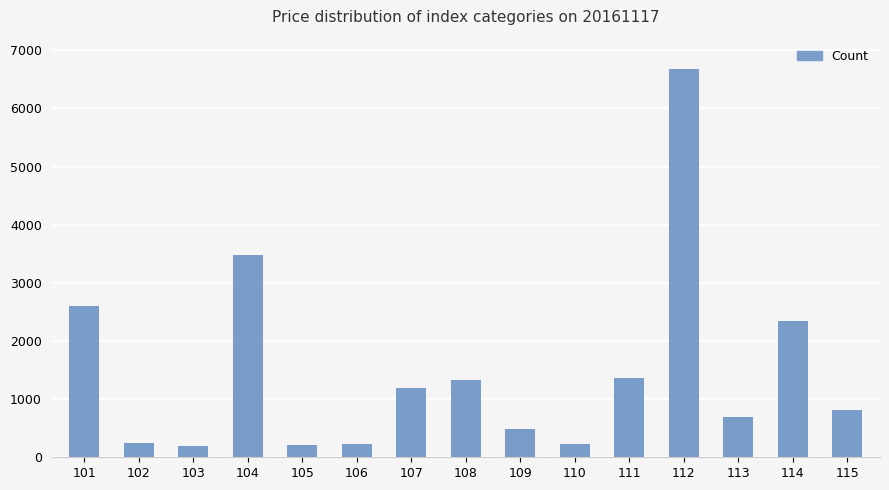

What is the difference between the second highest and minimum values?

3278